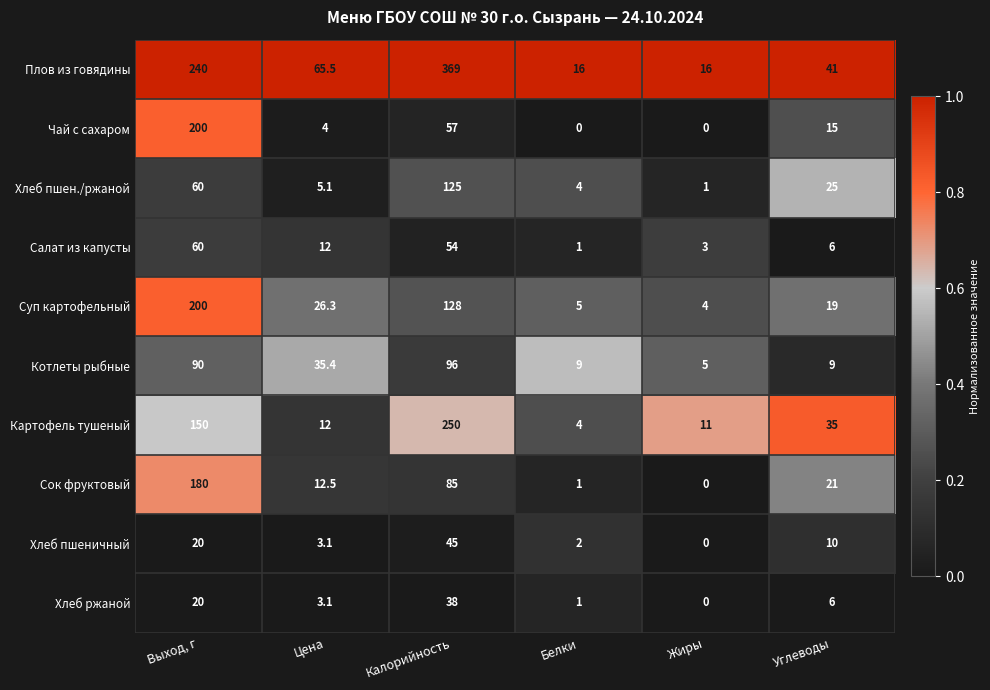

List the labels in order of Сок фруктовый value, largest first.

Выход, г, Калорийность, Углеводы, Цена, Белки, Жиры